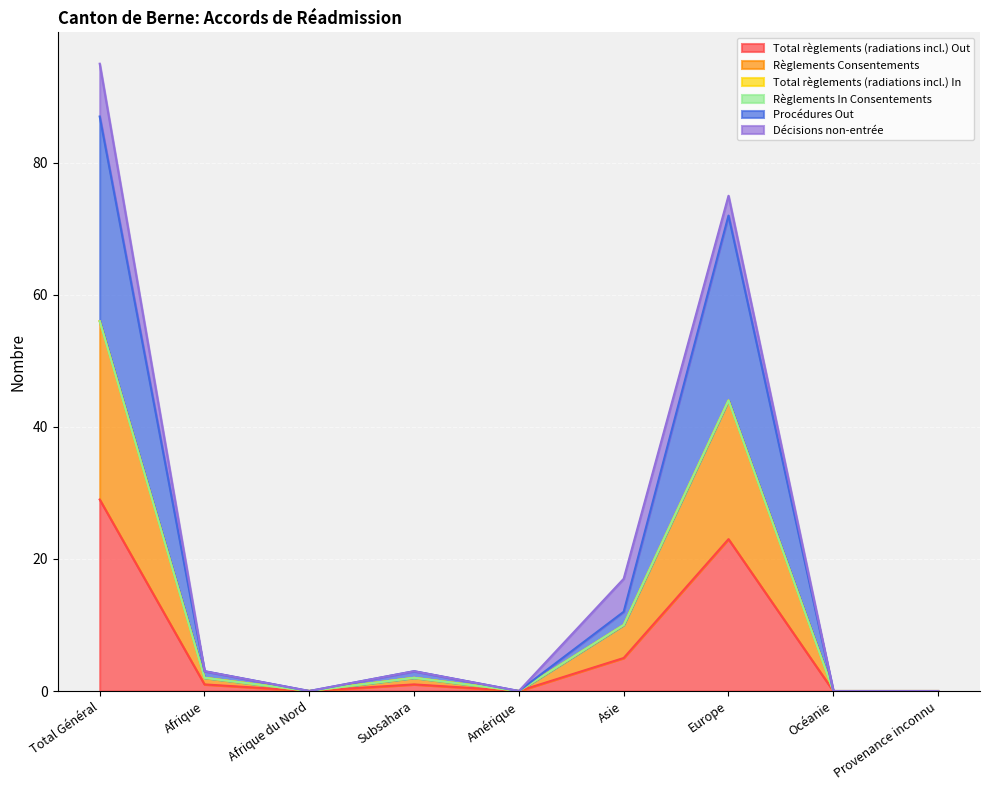

At which category is the sum across all series the highest?

Total Général